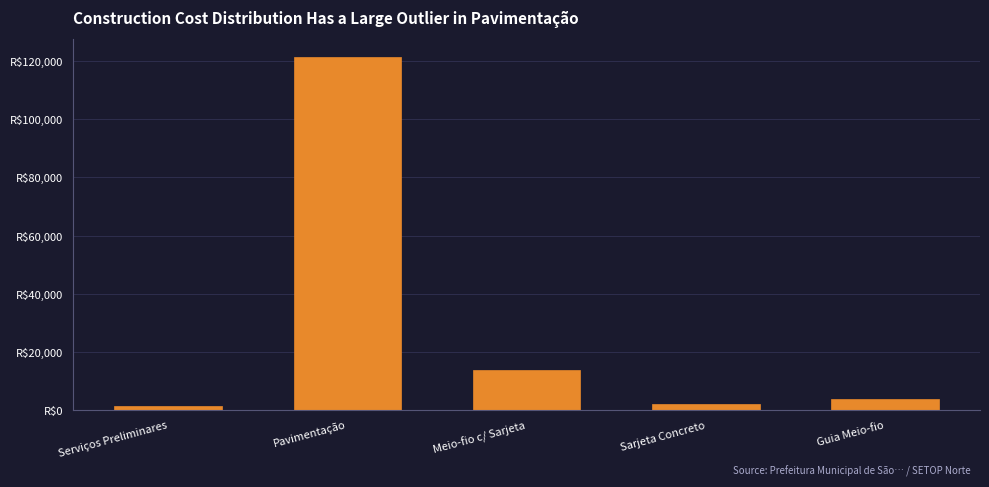

Does the chart contain any negative values?

No